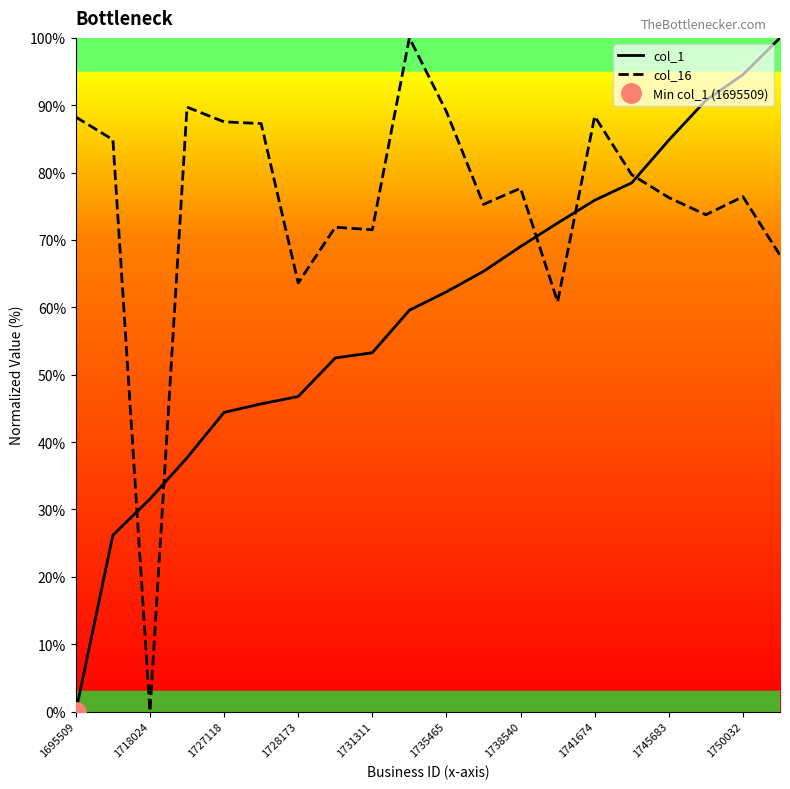

What is the value of the col_16 point at the 8th from the left?

71.9